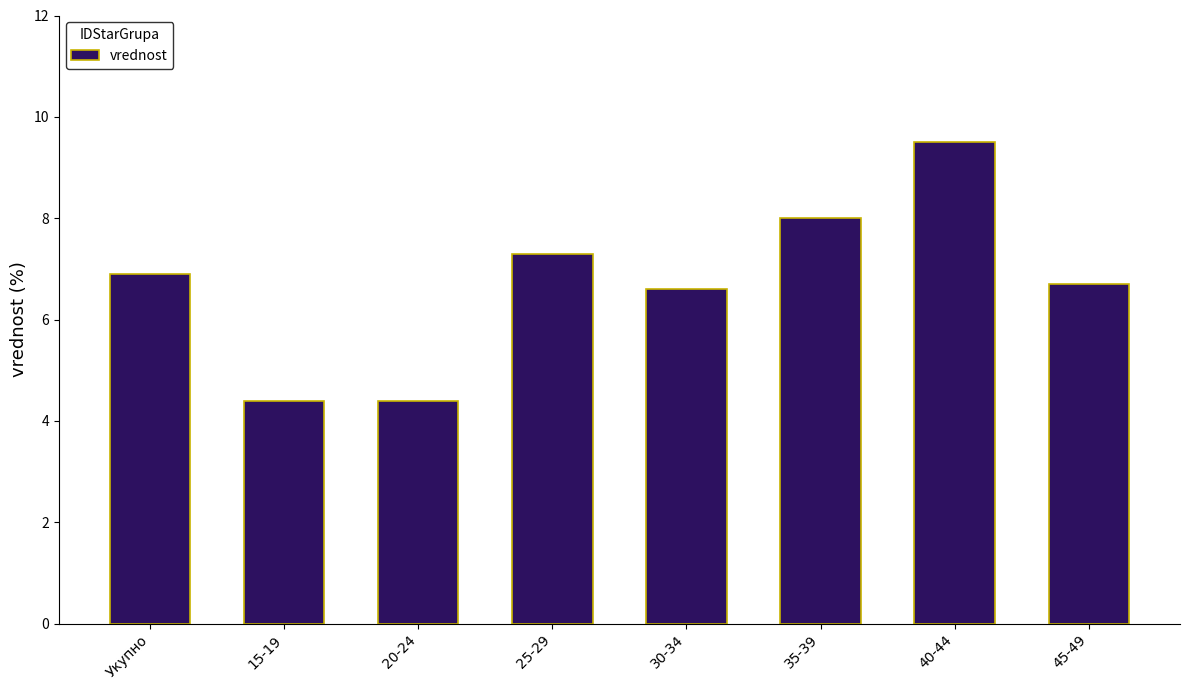

What is the maximum value shown in the chart?

9.5